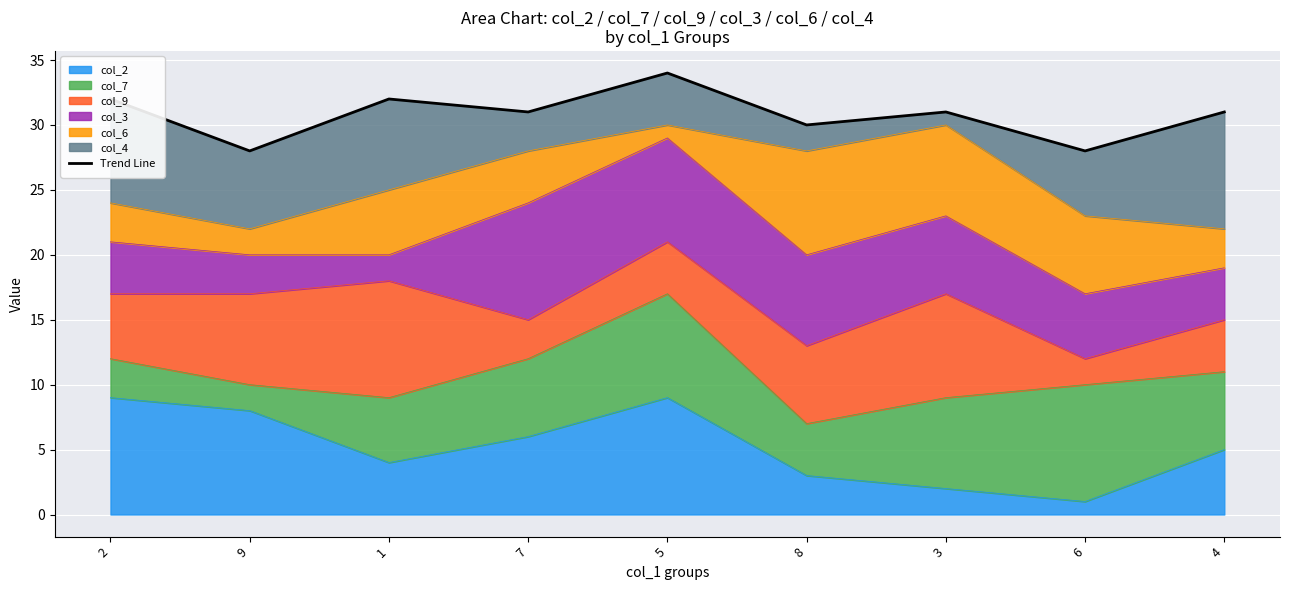

How many interior local peaks (higher than both neighbors) does the data have?

3